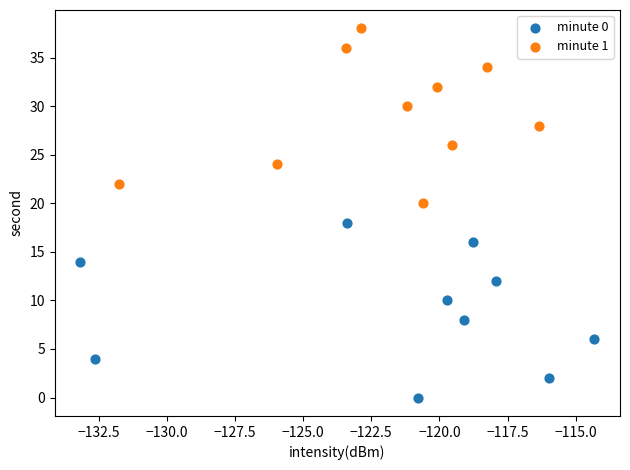

Which series contains the highest Y value?

minute 1